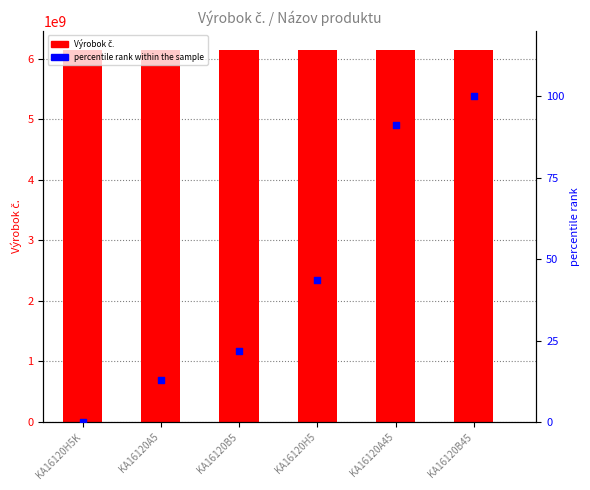

Which series contains the highest Y value?

Výrobok č.